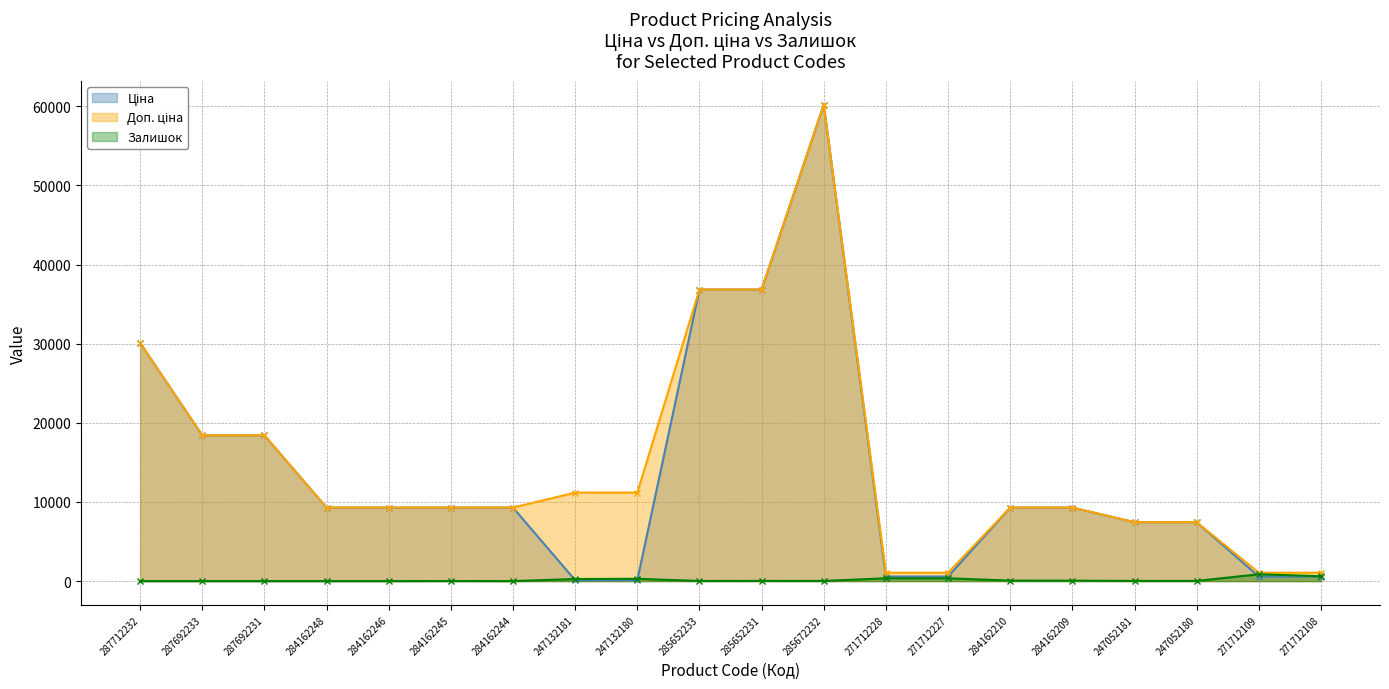

Reading left to right, extract all data points from this chart.

Ціна (line): 30102.8	18420.9	18420.9	9290.5	9290.5	9290.5	9290.5	111.8	111.8	36841.8	36841.8	60205.6	578.1	578.1	9290.5	9290.5	7444.6	7444.6	578.1	578.1
Доп. ціна (line): 30102.8	18420.9	18420.9	9290.5	9290.5	9290.5	9290.5	11182.0	11182.0	36841.8	36841.8	60205.6	1060.0	1060.0	9290.5	9290.5	7444.6	7444.6	1060.0	1060.0
Залишок (line): 0.0	0.0	0.0	0.0	0.0	8.0	0.0	260.0	290.0	14.0	23.0	16.0	357.0	353.0	62.0	55.0	20.0	21.0	862.0	615.0